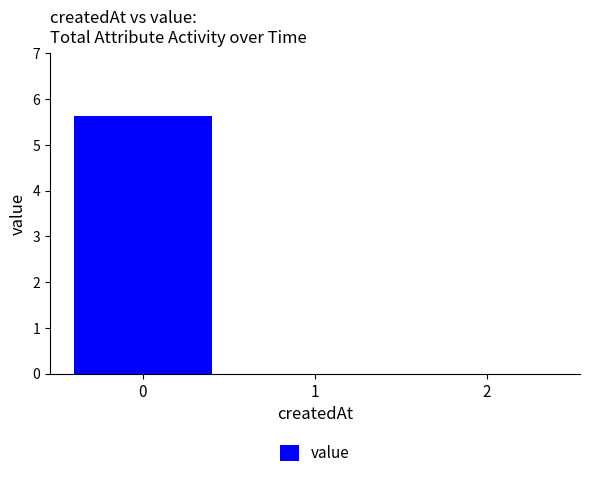

Are the bars horizontal?

No